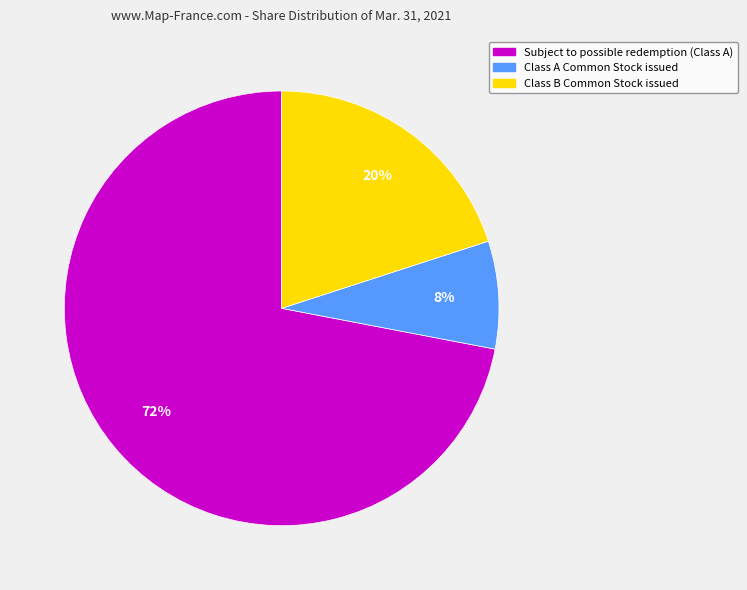

Rank the categories by value from highest to lowest.

Subject to possible redemption (Class A), Class B Common Stock issued, Class A Common Stock issued